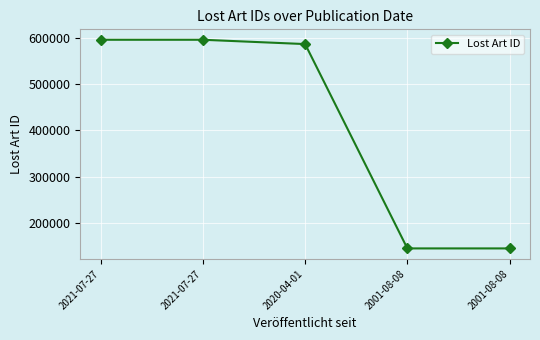

How many lines are shown in the chart?

1